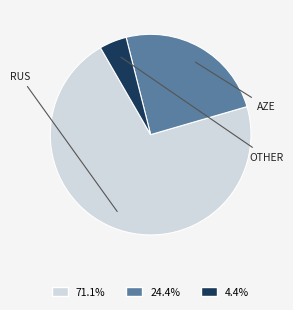

To the nearest percent, what is the difference between the AZE and OTHER slice percentages?

20%